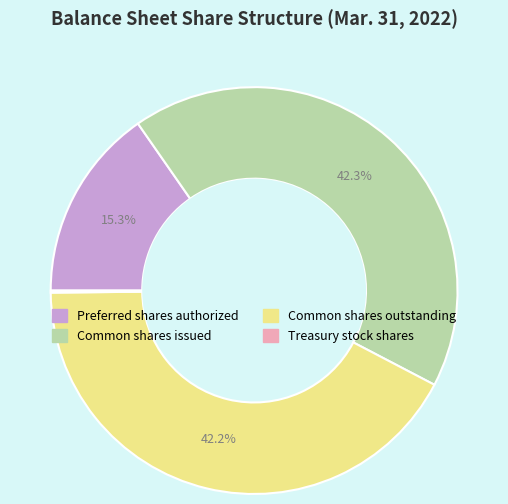

What percentage is the Common shares outstanding slice, to the nearest percent?

42%